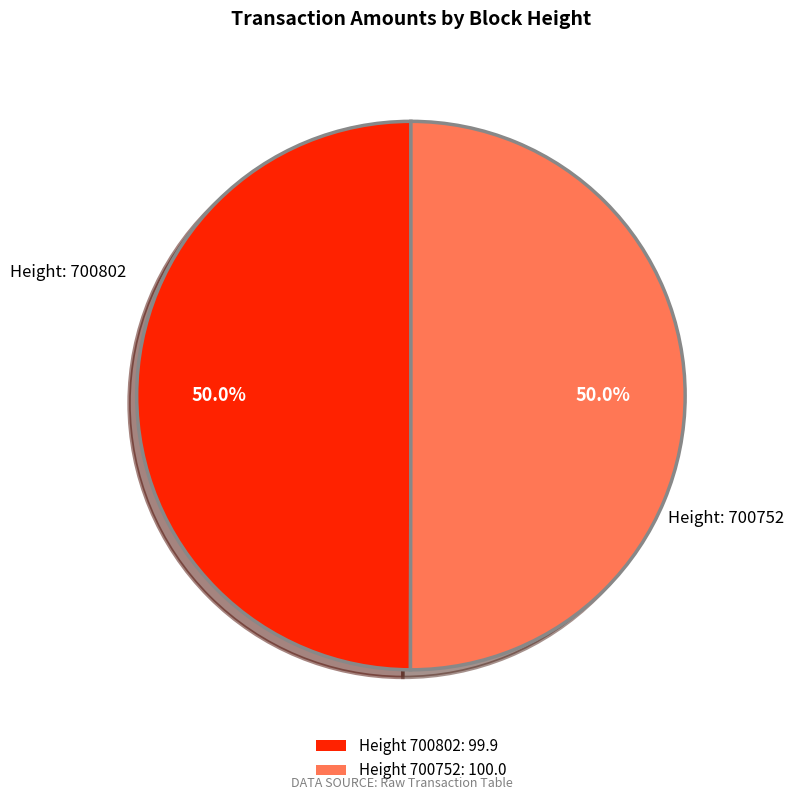

What is the ratio of the value at Height 700752: 100.0 to the value at Height 700802: 99.9?

1.0